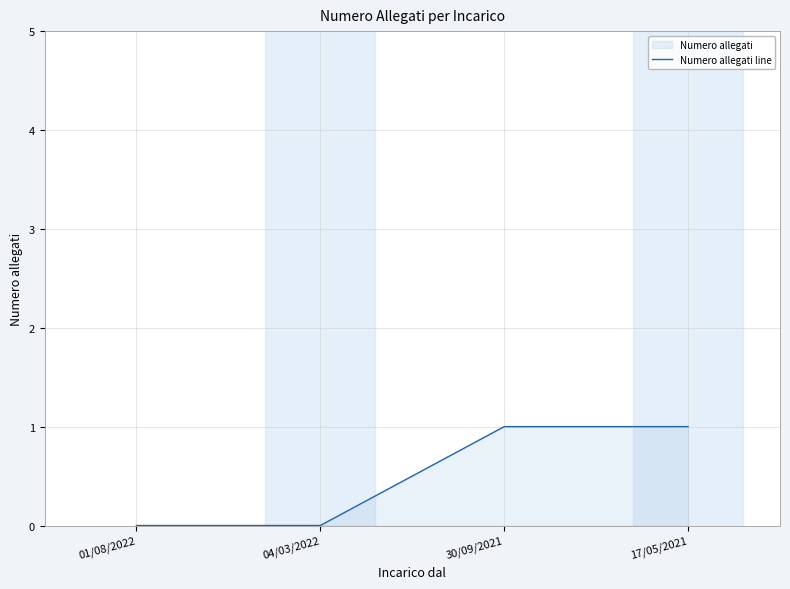

What is the label of the 2nd point from the right?

30/09/2021